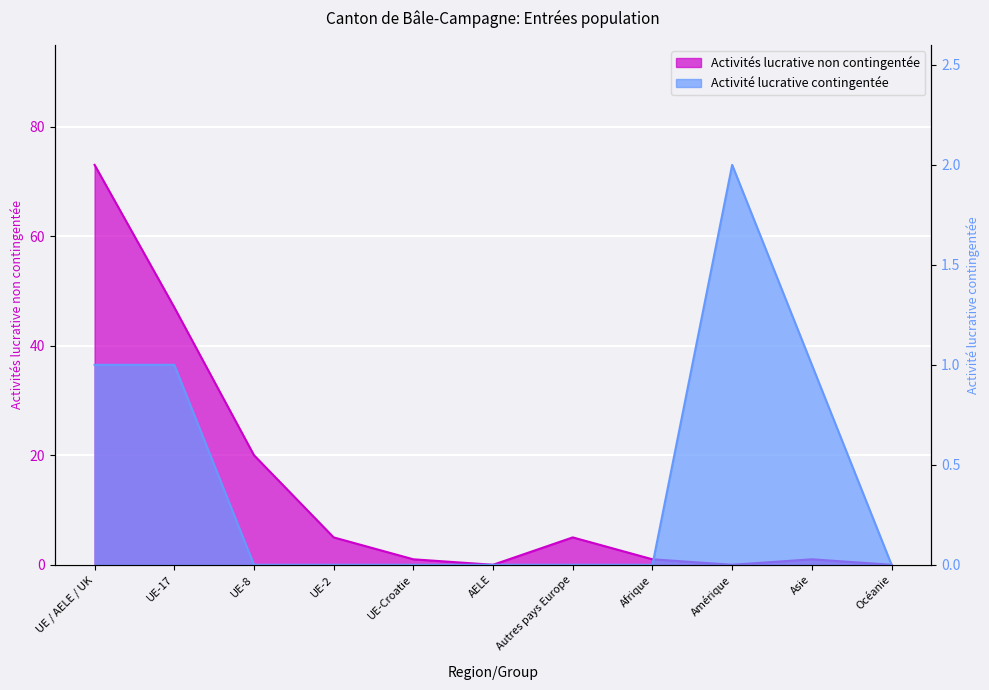

Between UE-2 and Autres pays Europe, which series saw the biggest shift?

Activités lucrative non contingentée